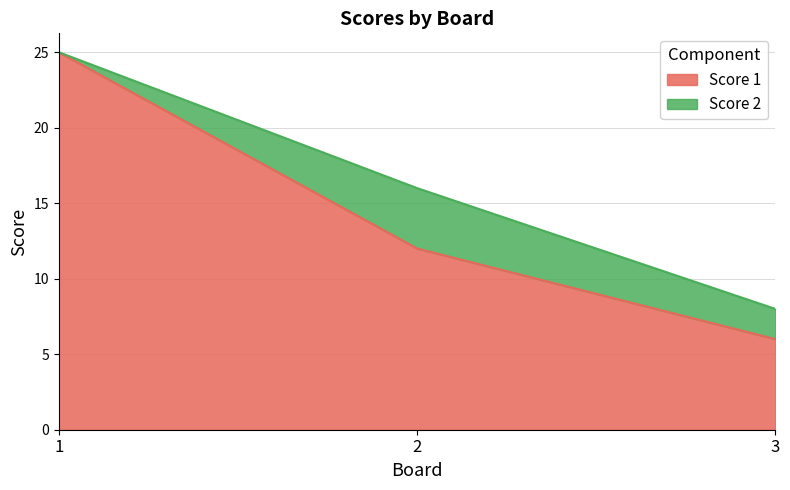

What is the difference between the maximum and second lowest values?

13